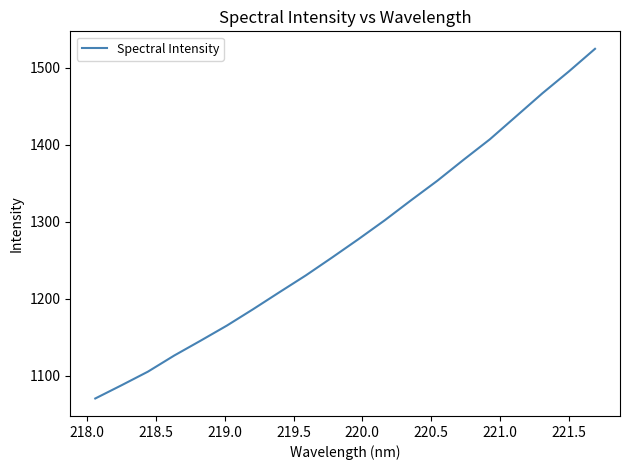

What is the maximum value shown in the chart?

1524.8